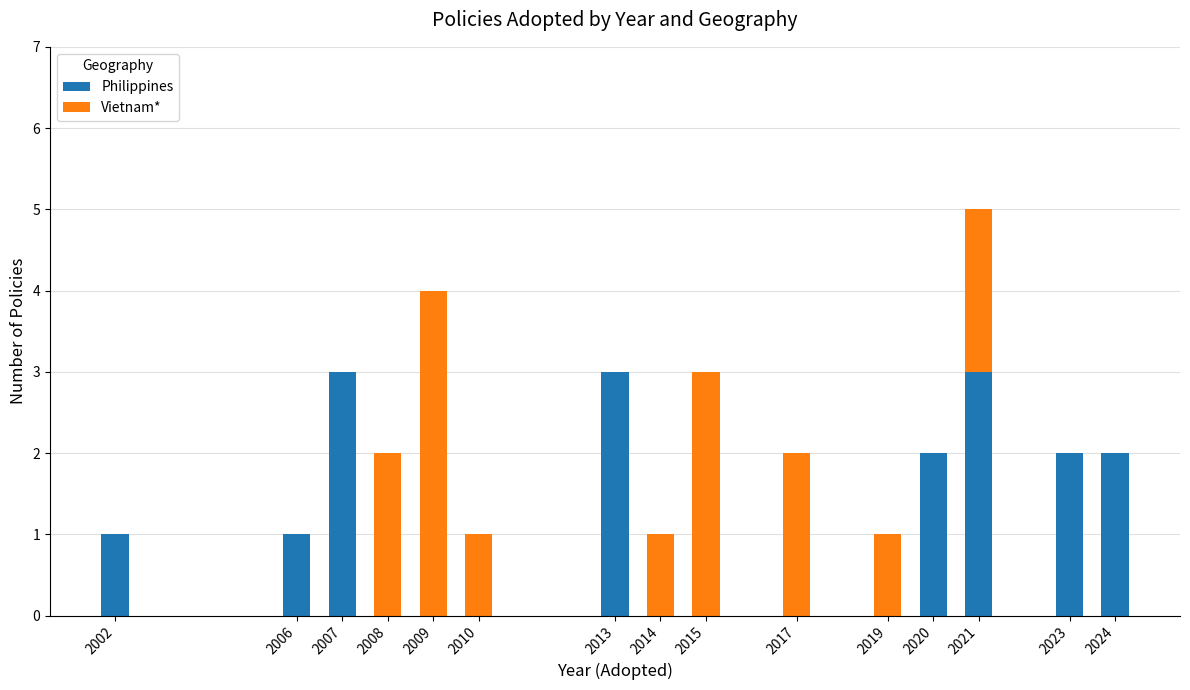

Are the bars horizontal?

No